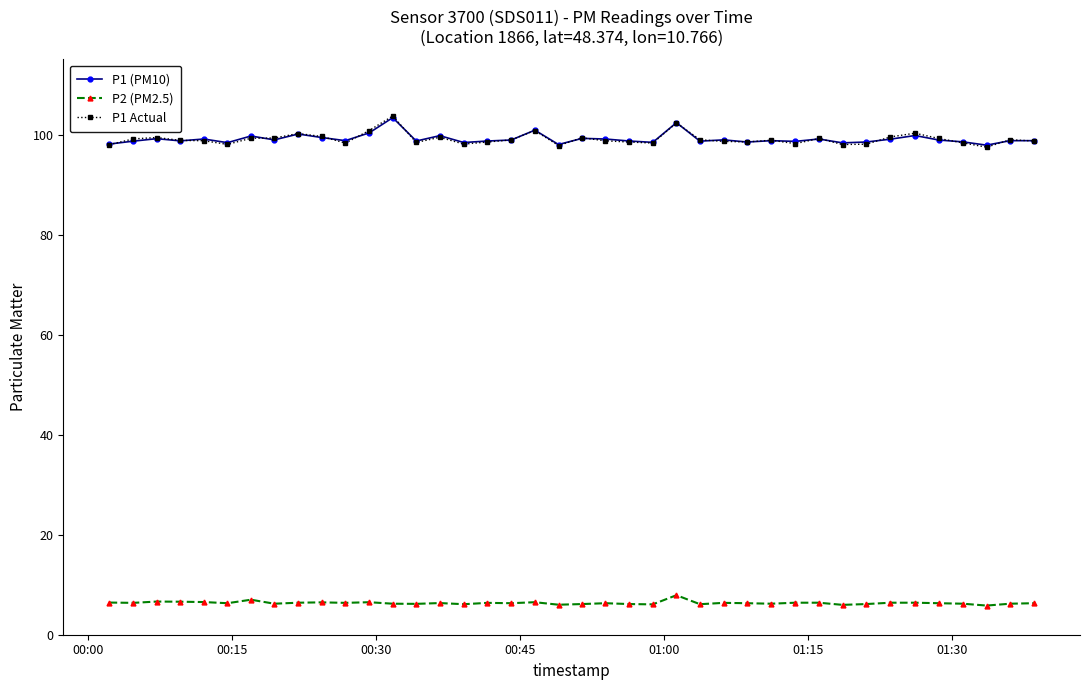

At how many categories does at least one series exceed 66?

40